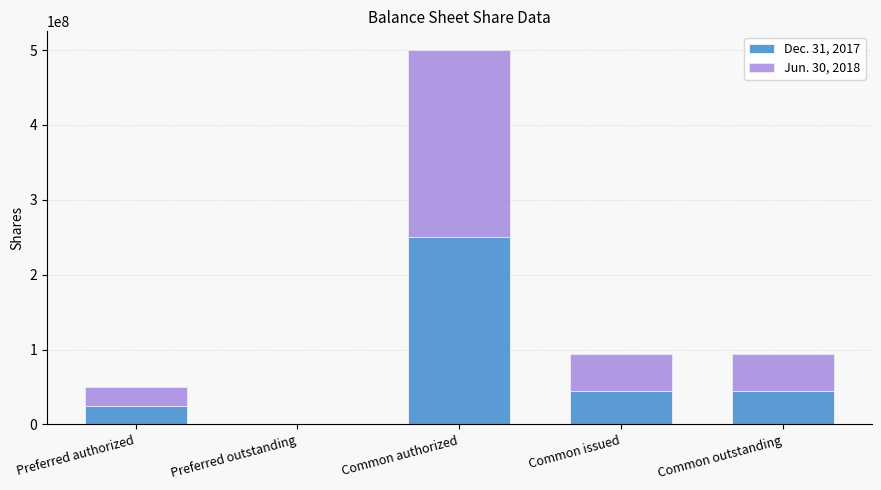

Reading left to right, list the values for the Dec. 31, 2017 series.

Preferred authorized=25000000	Preferred outstanding=0	Common authorized=250000000	Common issued=44167071	Common outstanding=44167071